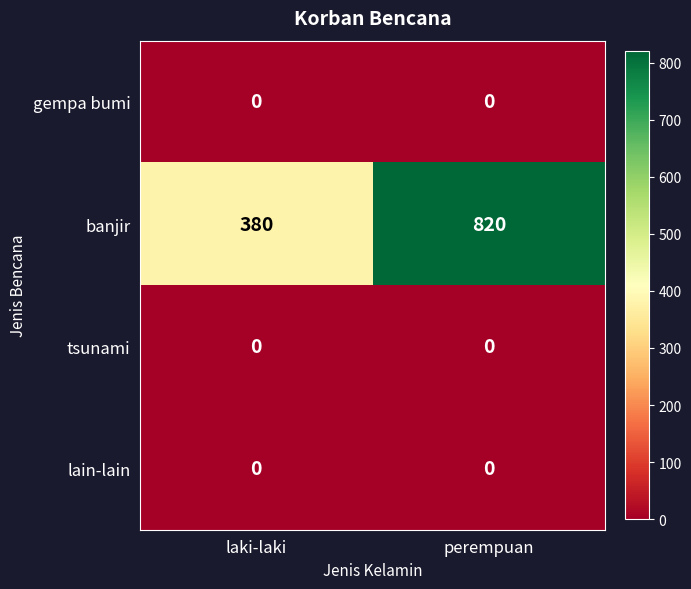

Which category has the highest value across all series?

perempuan